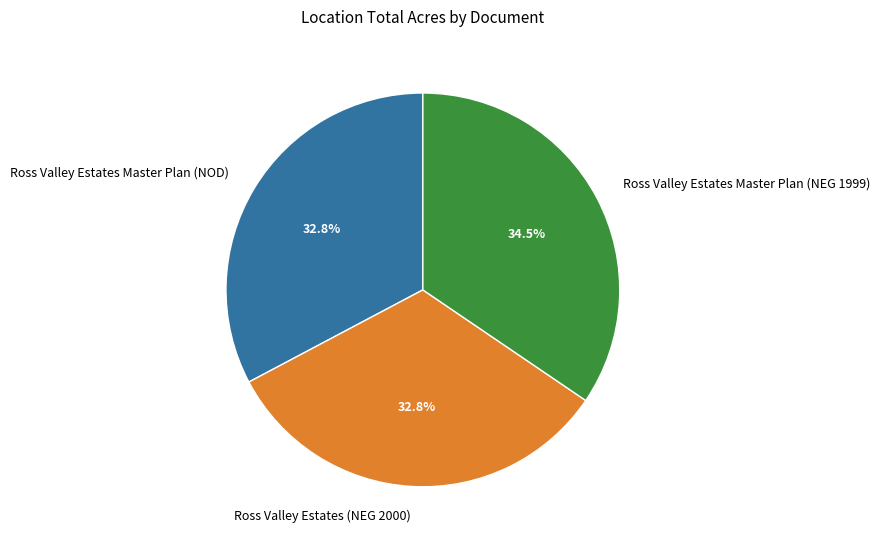

Is there any slice that represents more than half of the pie?

No